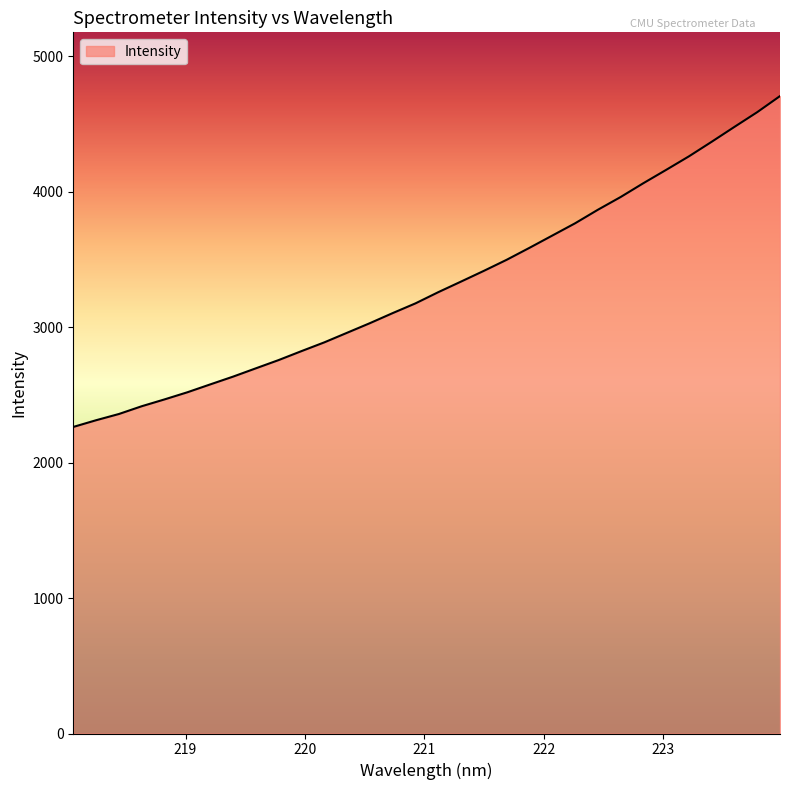

What is the sum of all values?

105984.5